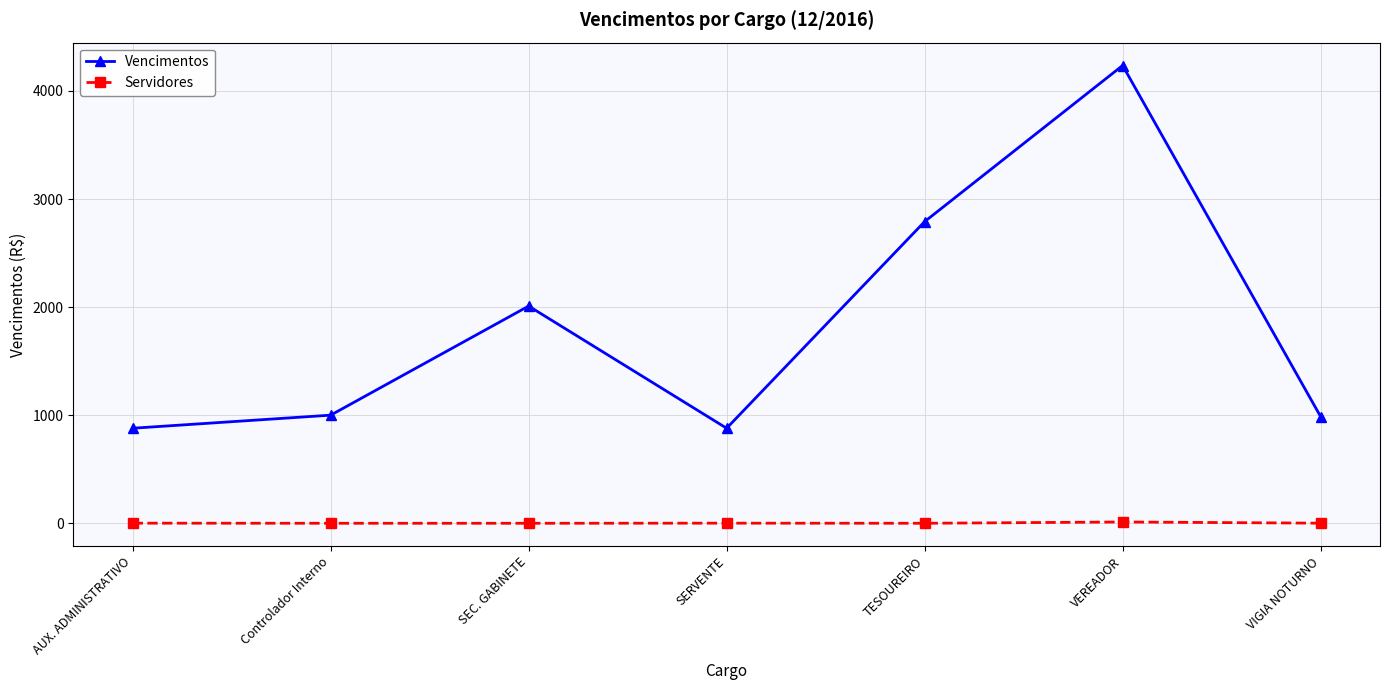

Is it true that Vencimentos equals 681 at TESOUREIRO?

False